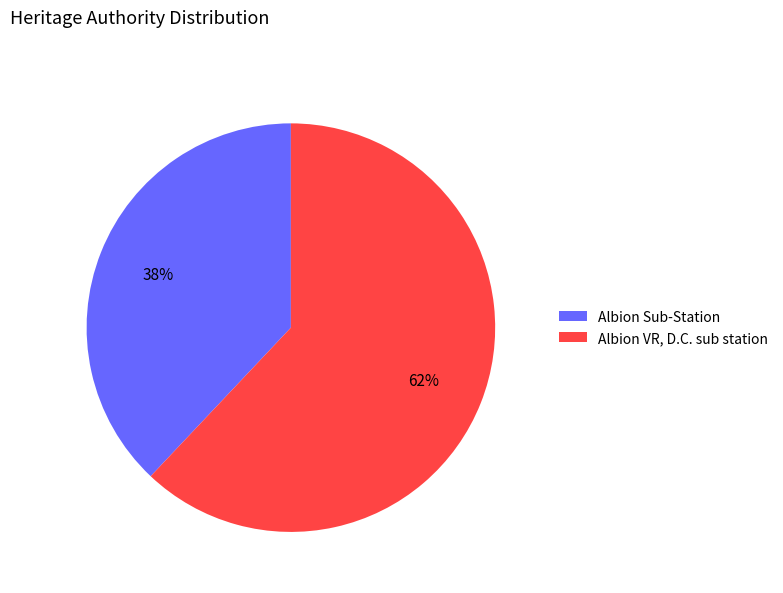

To the nearest percent, what percentage of the pie is Albion Sub-Station?

38%